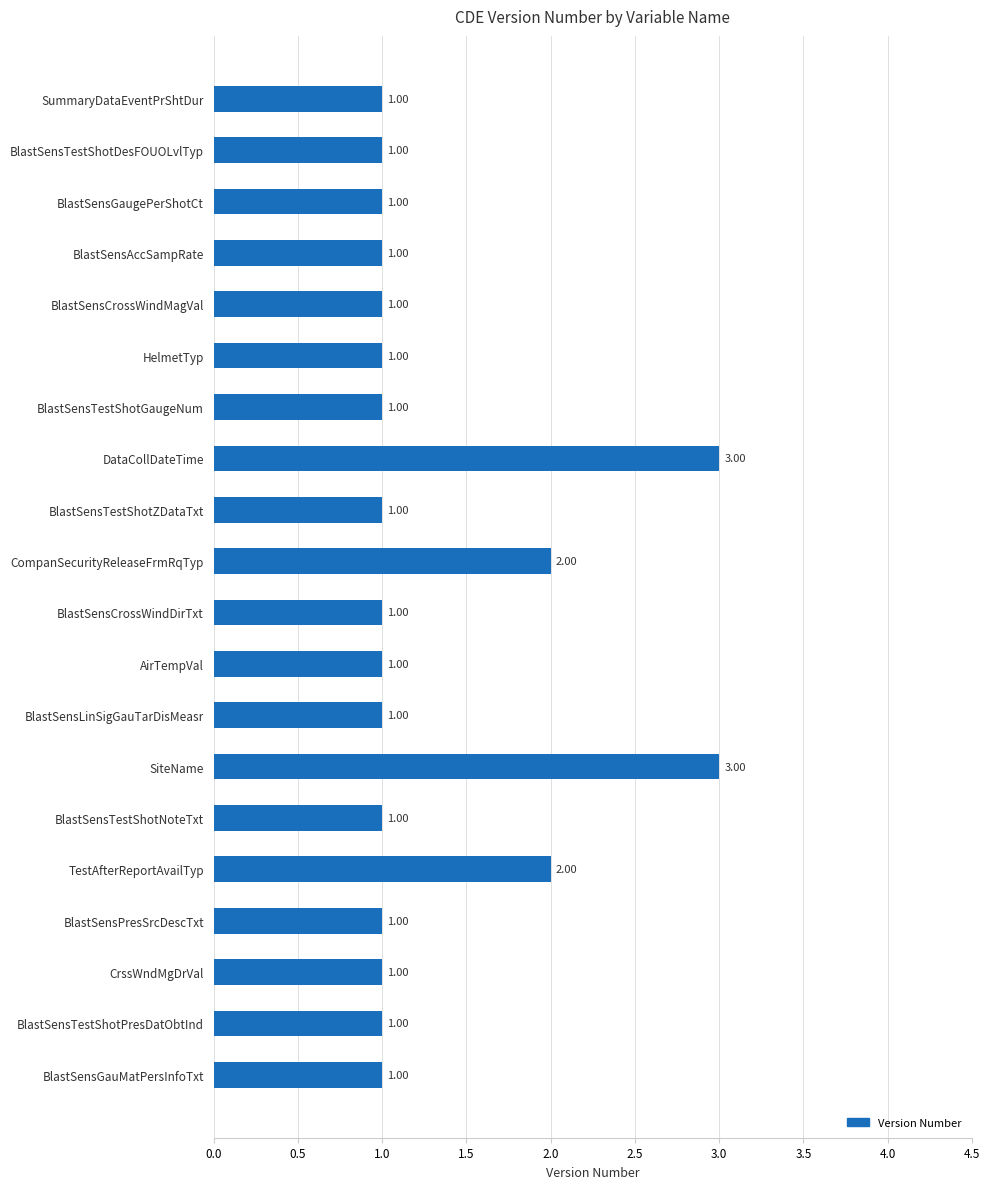

What is the sum of all values?

26